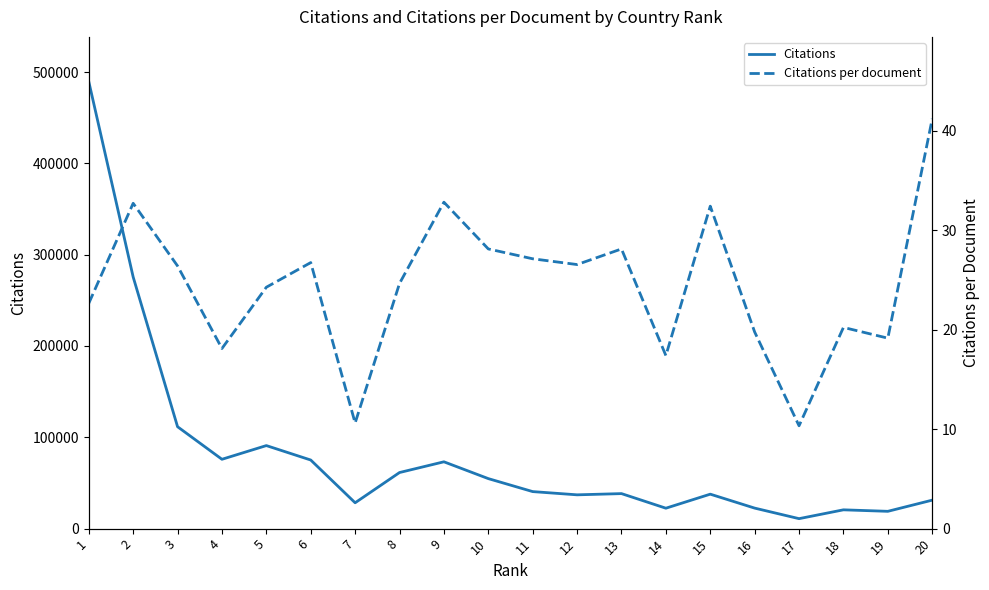

In Citations, how many points are higher than both neighbors (excluding endpoints)?

5